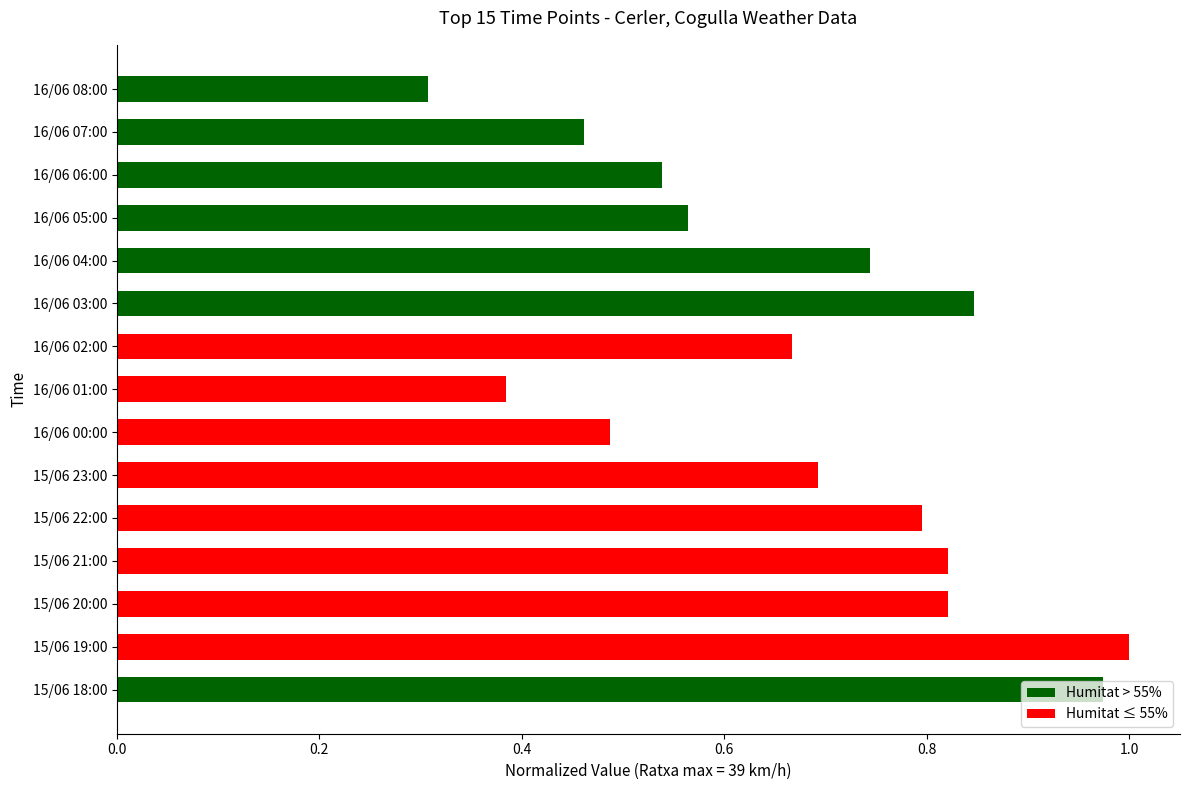

True or false: the data shows 0.7 at 16/06 02:00.

True